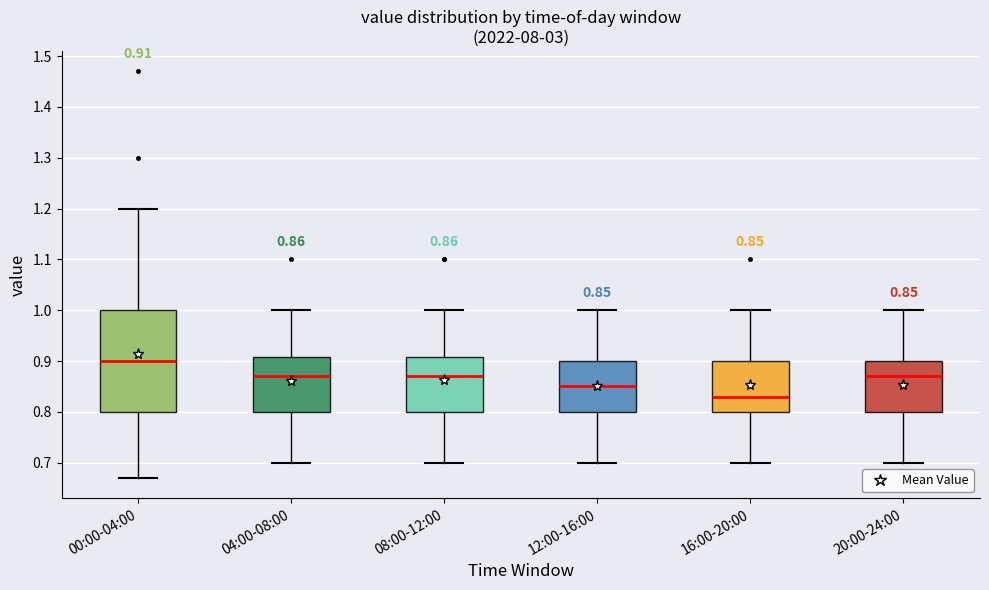

Which box has the highest median line?

00:00-04:00